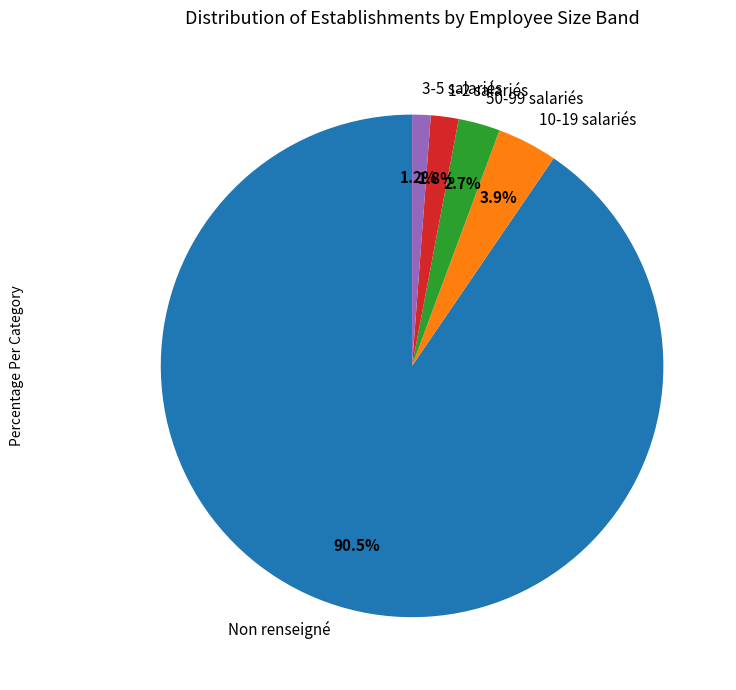

To the nearest percent, what is the difference between the largest and smallest slice percentages?

89%